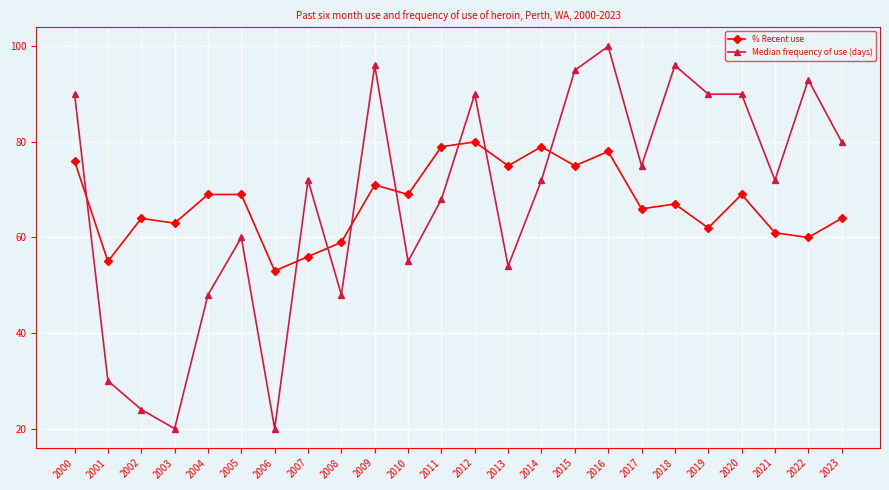

Between 2000 and 2002, which series saw the biggest shift?

Median frequency of use (days)